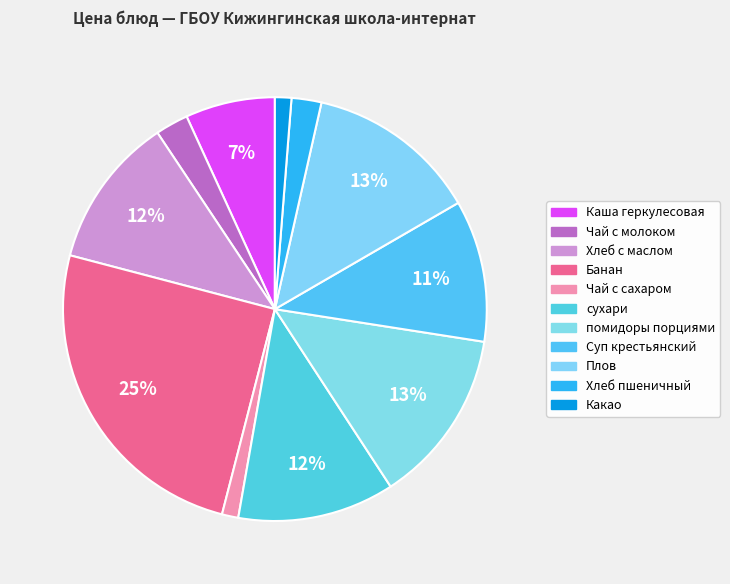

To the nearest percent, what percentage of the pie is Хлеб с маслом?

12%